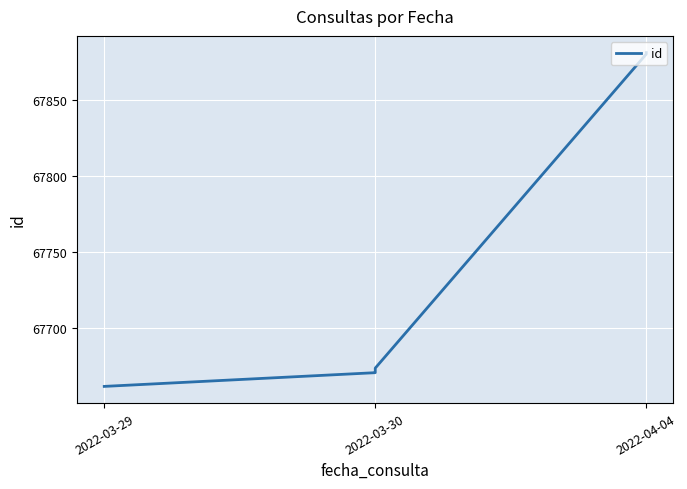

True or false: the data shows 67881 at 2022-04-04.

True